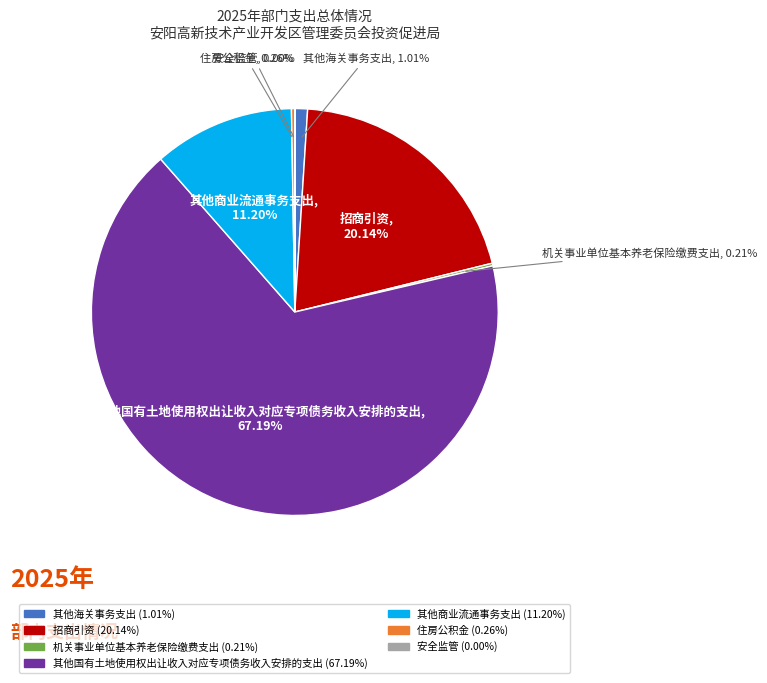

Between 其他海关事务支出 and 其他国有土地使用权出让收入对应专项债务收入安排的支出, which is larger?

其他国有土地使用权出让收入对应专项债务收入安排的支出